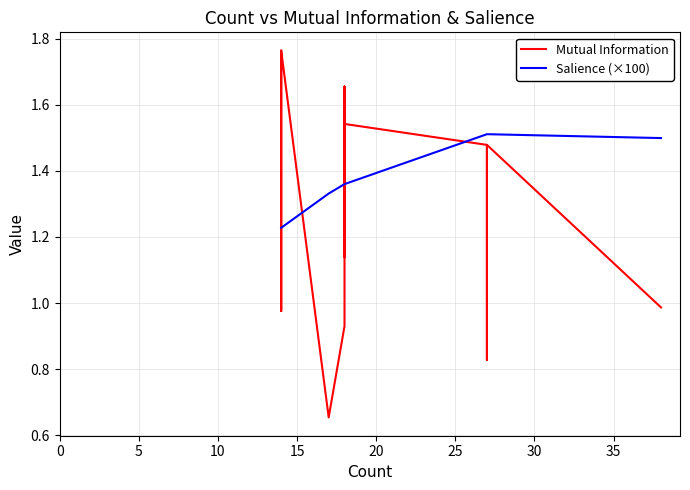

What is the difference between the maximum and second lowest values in the Salience (×100) series?

0.3